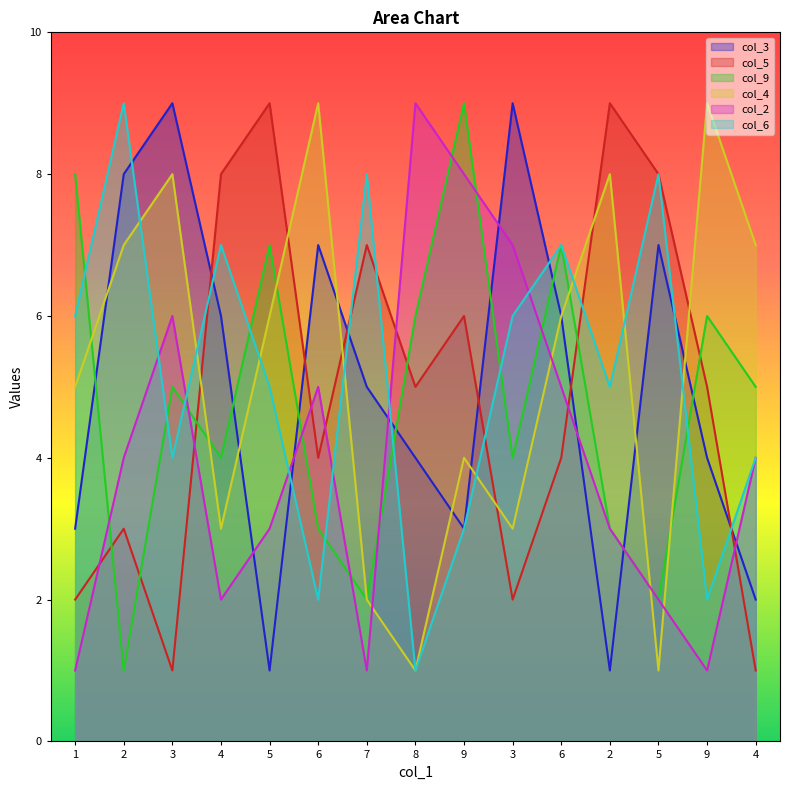

List the series in order of their peak value, lowest first.

col_3, col_5, col_9, col_4, col_2, col_6